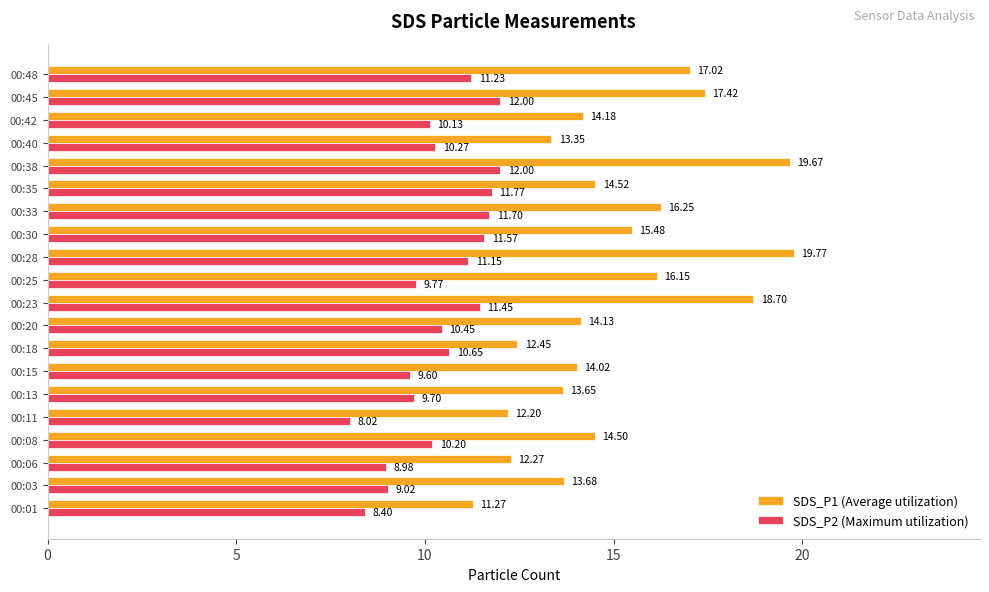

Rank the series by their average value, from lowest to highest.

SDS_P2 (Maximum utilization), SDS_P1 (Average utilization)